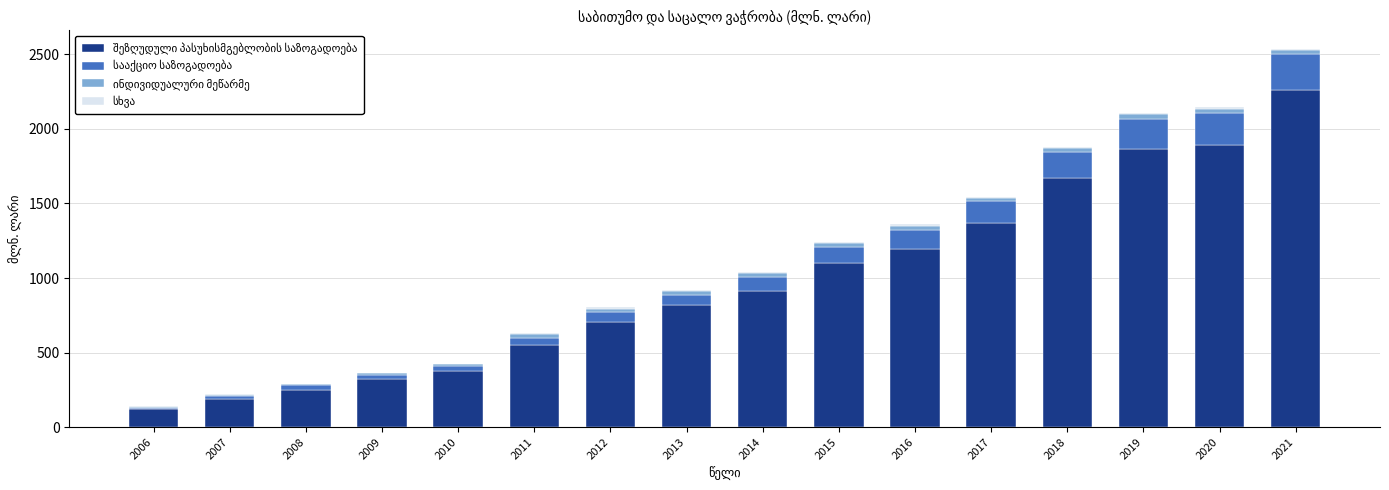

At which category is the sum across all series the highest?

2021